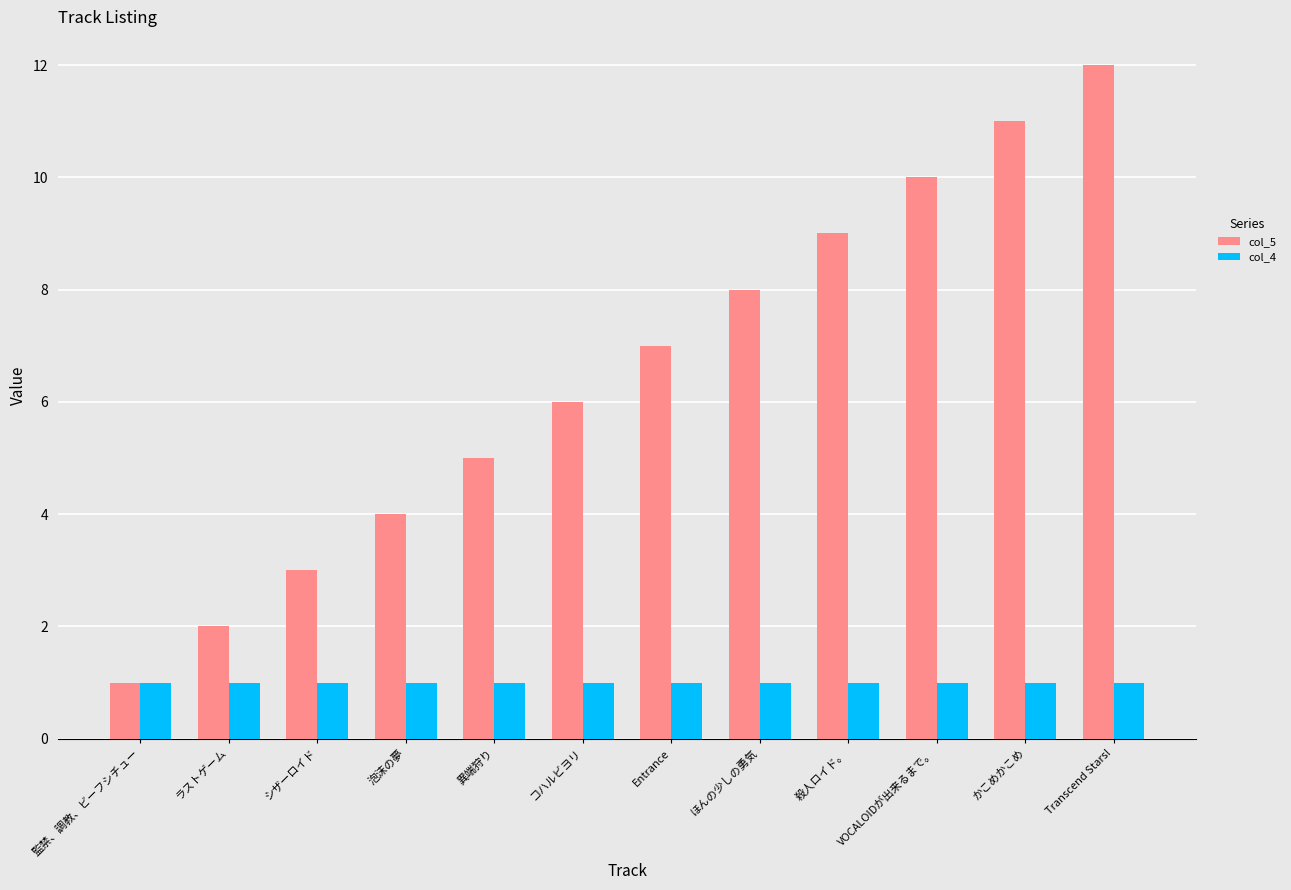

Is the value of col_4 at 殺人ロイド。 greater than the value of col_5 at 異端狩り?

No